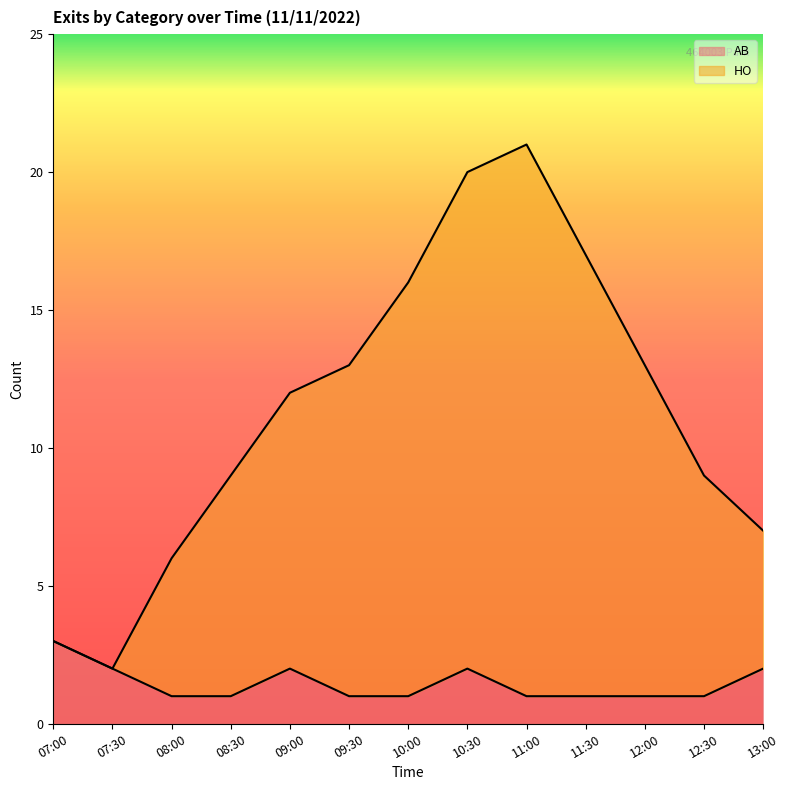

What is the maximum value shown in the chart?

21